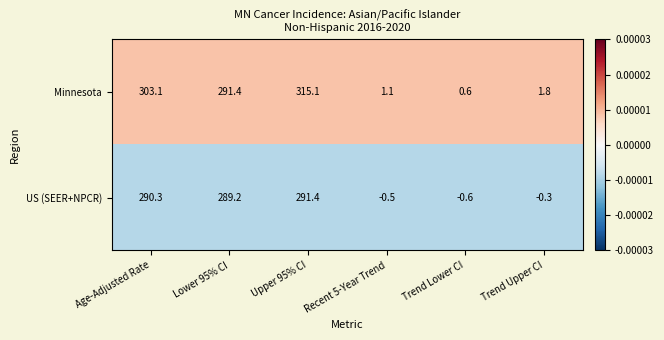

Reading right to left, transcribe all the data shown in this chart.

Minnesota: 1.8	0.6	1.1	315.1	291.4	303.1
US (SEER+NPCR): -0.3	-0.6	-0.5	291.4	289.2	290.3